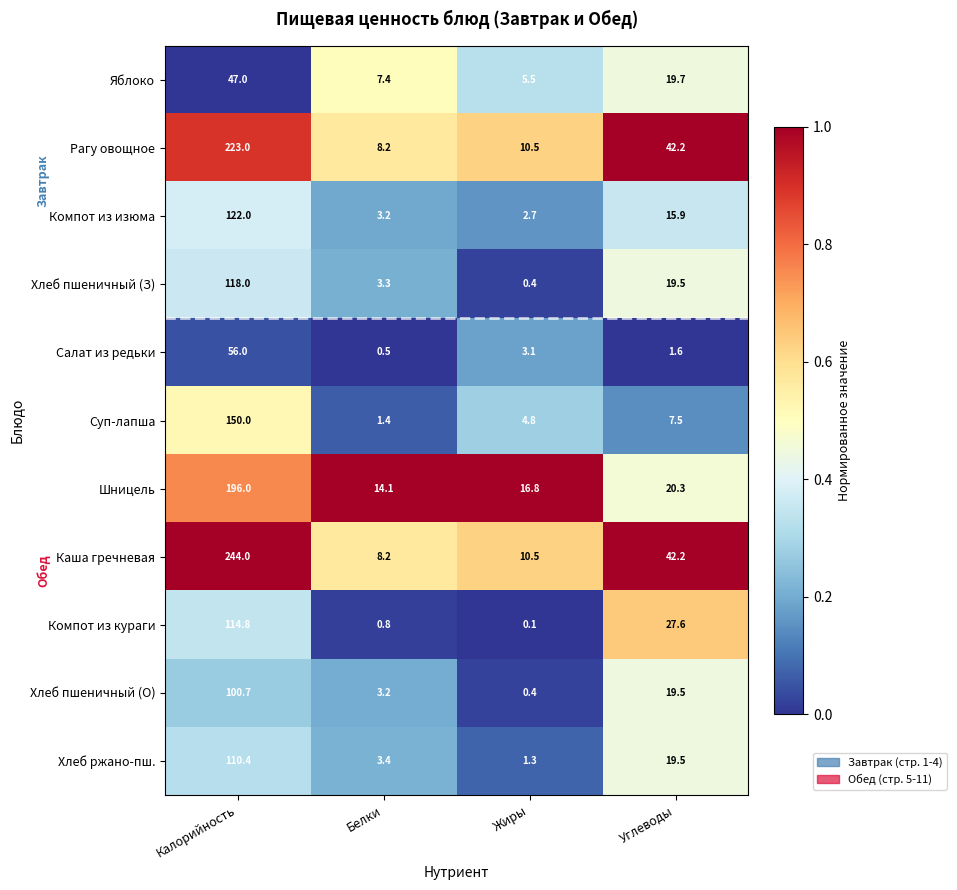

At which category is the sum across all series the highest?

Калорийность